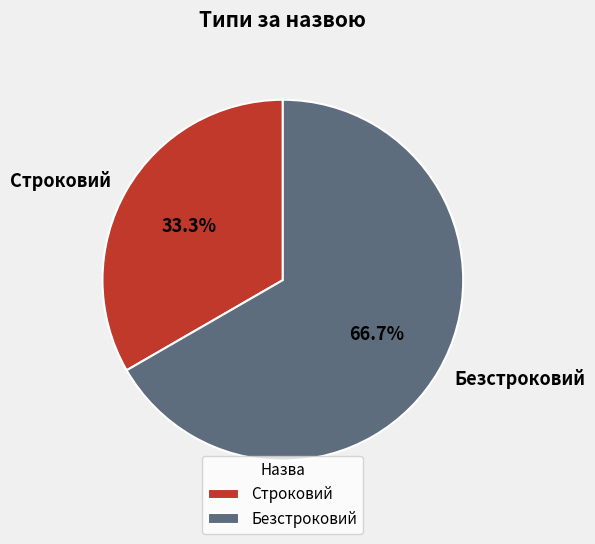

Rank the categories by value from highest to lowest.

Безстроковий, Строковий